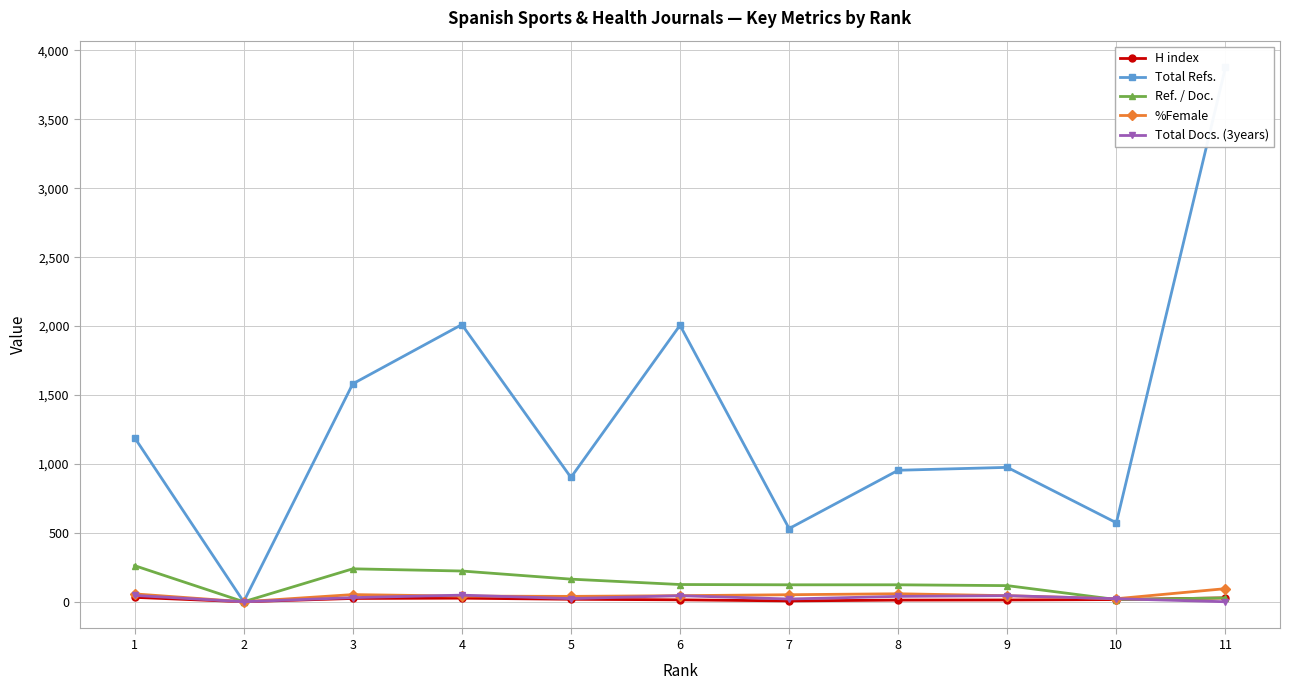

List the series in order of their peak value, lowest first.

H index, Total Docs. (3years), %Female, Ref. / Doc., Total Refs.